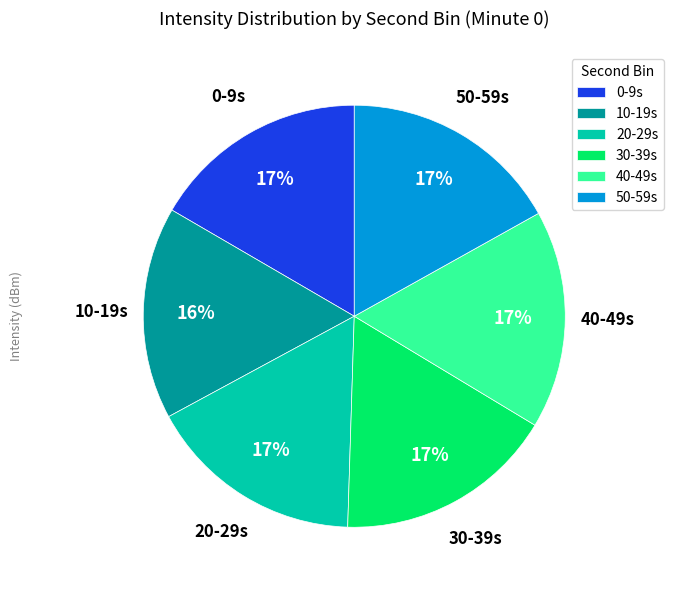

To the nearest percent, what portion does 50-59s represent?

17%